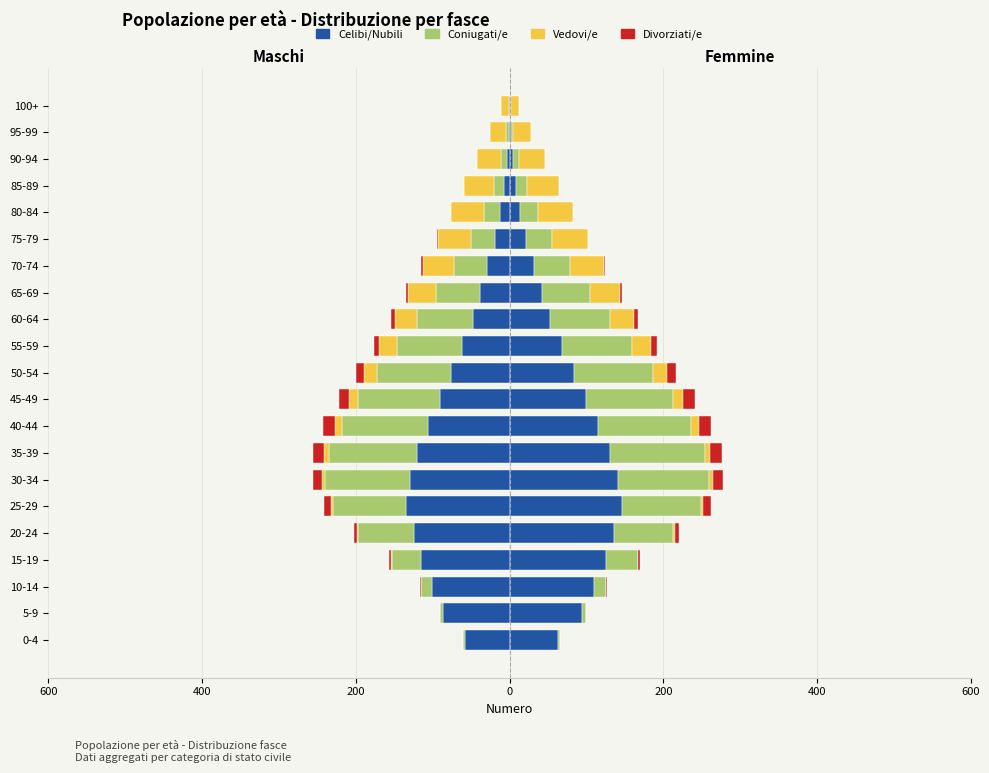

What is the difference between the second highest and second lowest values in the Vedovi/e series?

42.2